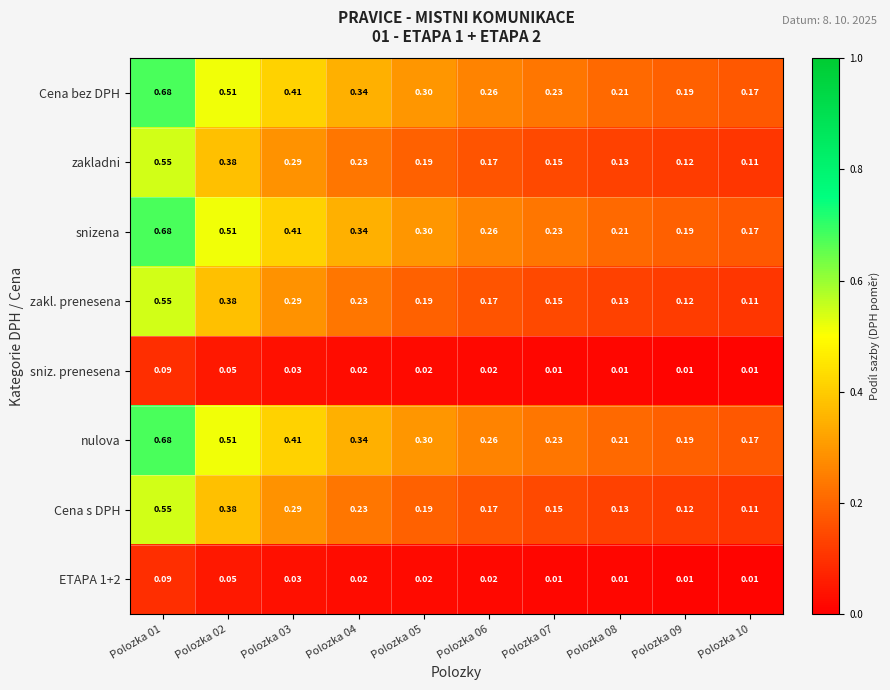

Count the number of categories in the chart.

10